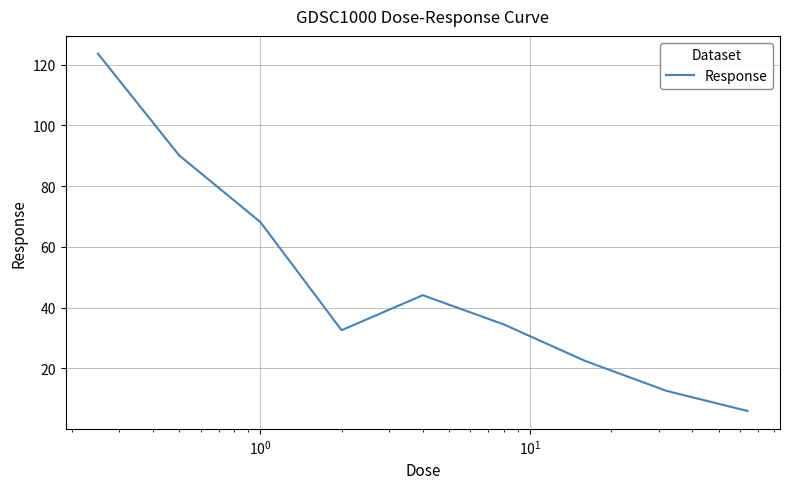

What is the greatest value displayed?

123.6